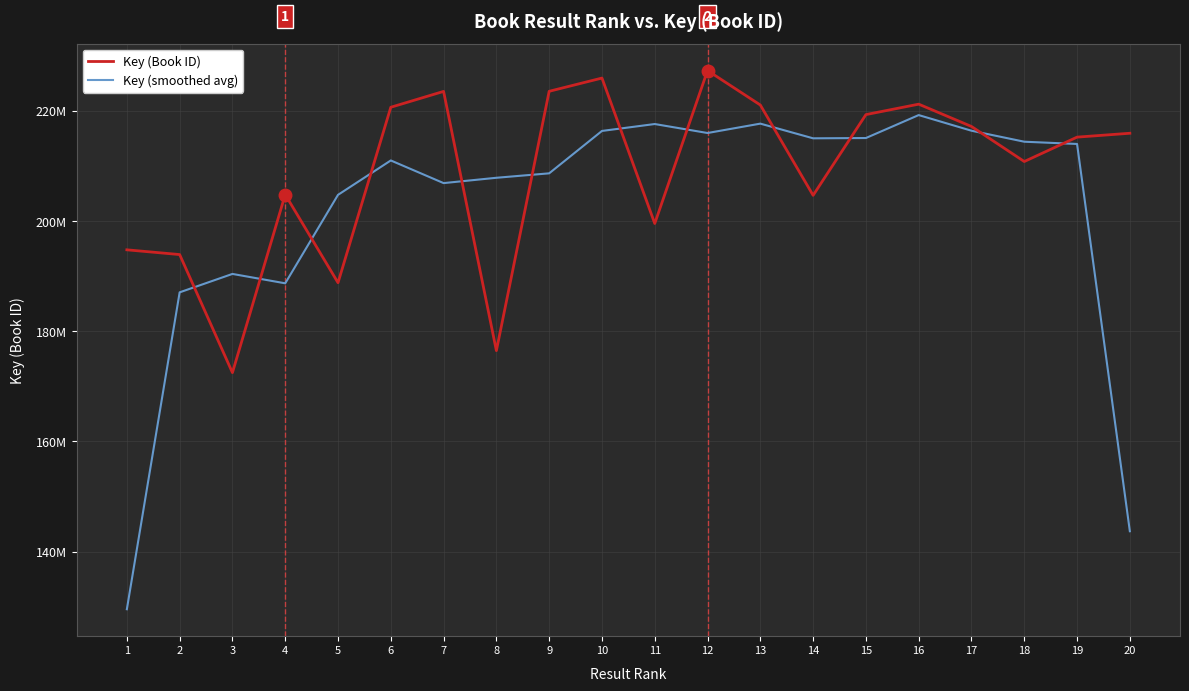

Is it true that Key (smoothed avg) equals 254306244.7 at 2?

False